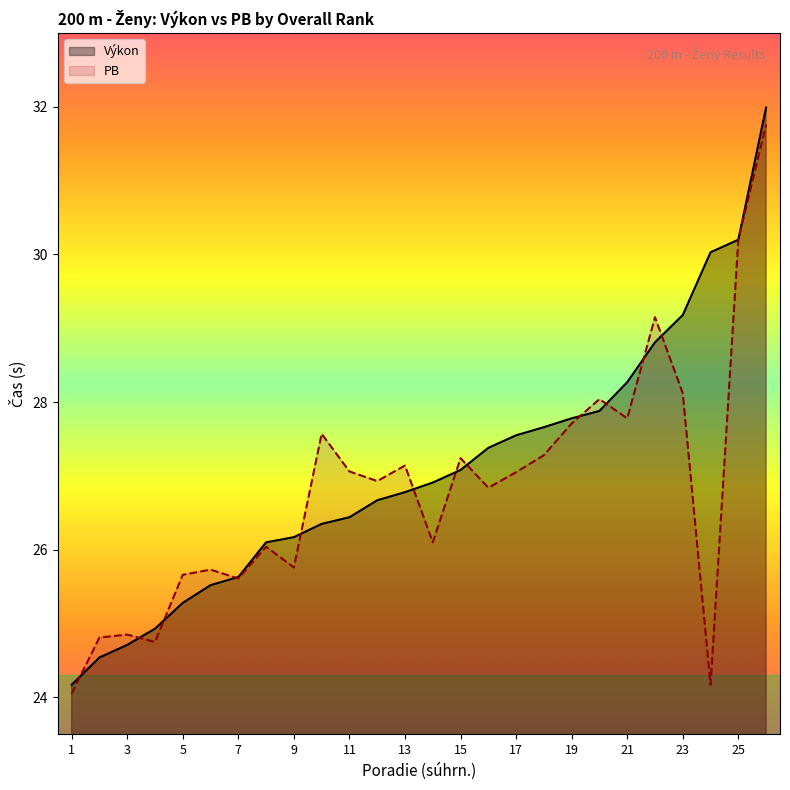

True or false: PB and Výkon intersect in this chart.

True